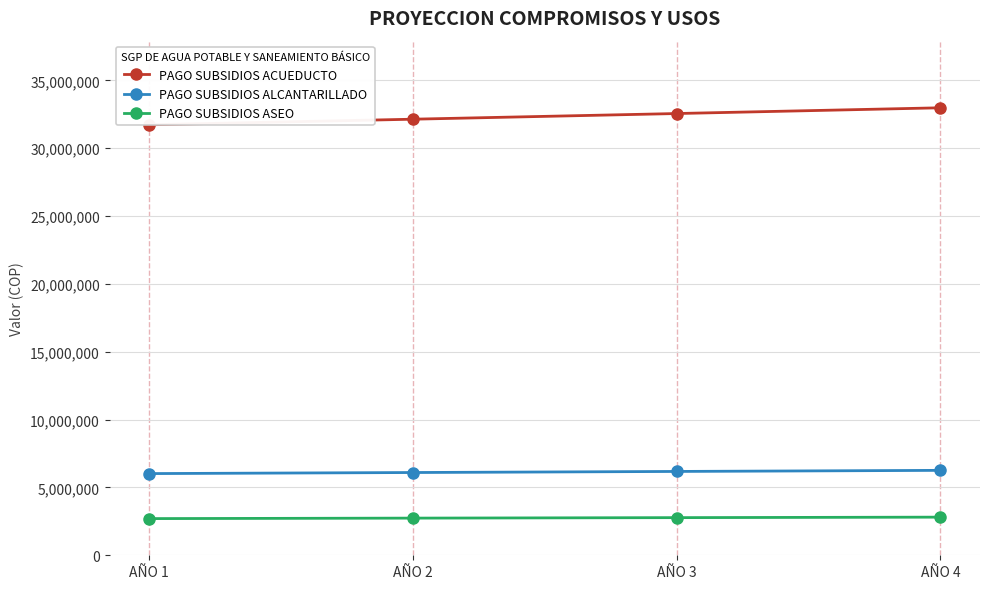

Where does the PAGO SUBSIDIOS ACUEDUCTO series first go above 32558385?

AÑO 3